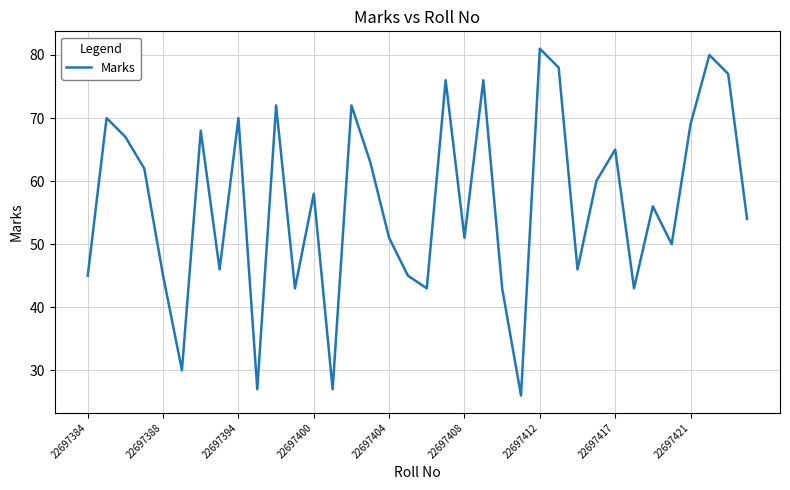

What is the maximum value shown in the chart?

81